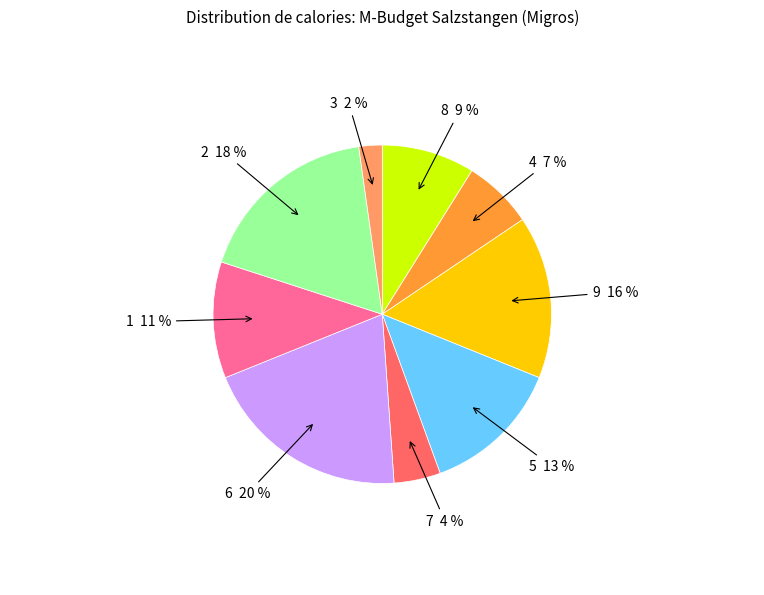

To the nearest percent, what is the average slice percentage?

11%